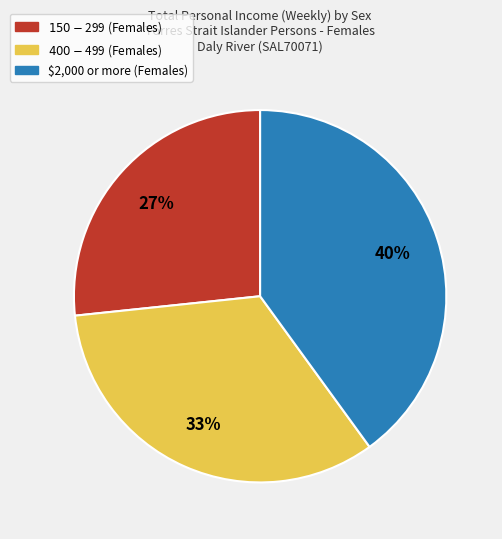

What is the smallest slice in the pie chart?

$150-$299